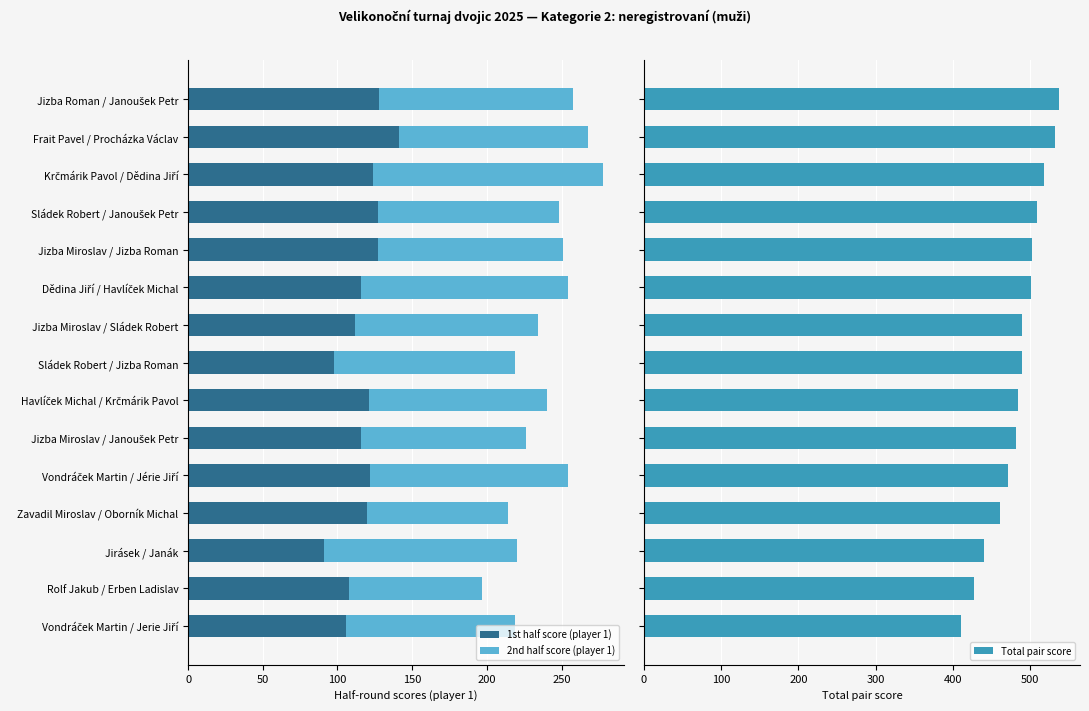

What is the difference between the maximum and minimum values in the Total pair score series?

127